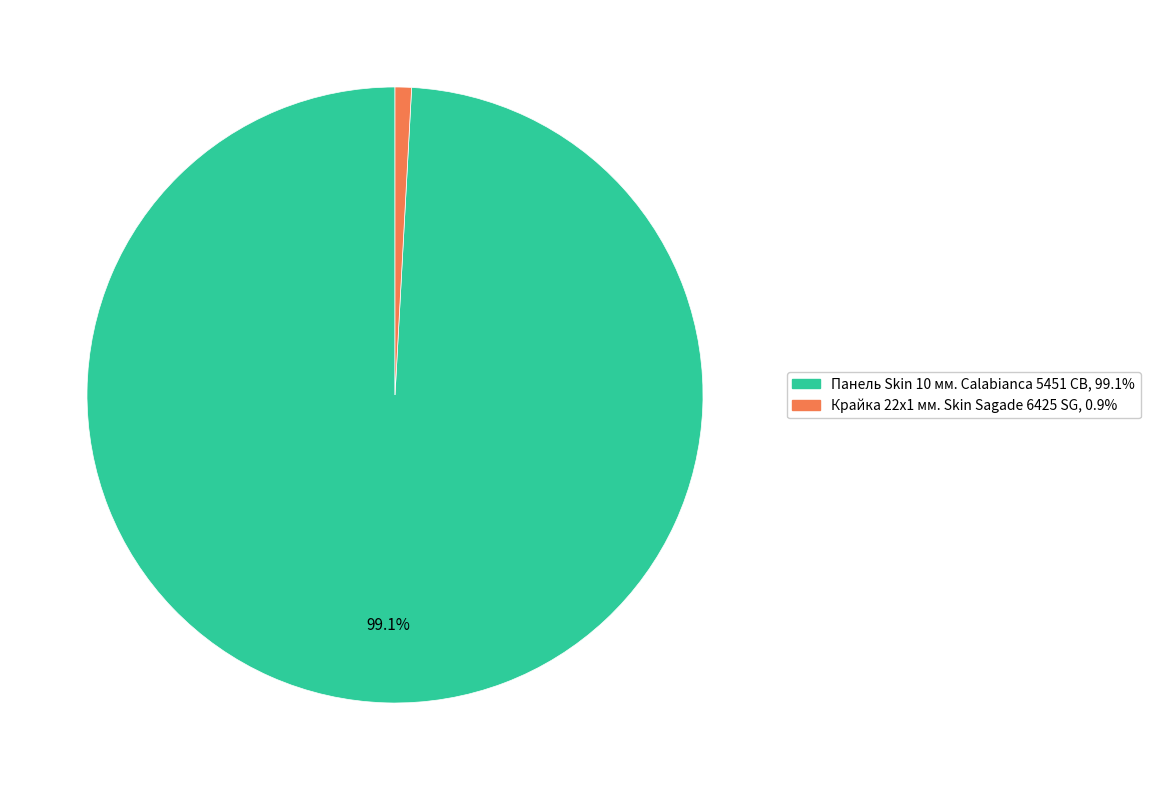

Does Крайка 22x1 мм. Skin Sagade 6425 SG represent more than half of the total?

No